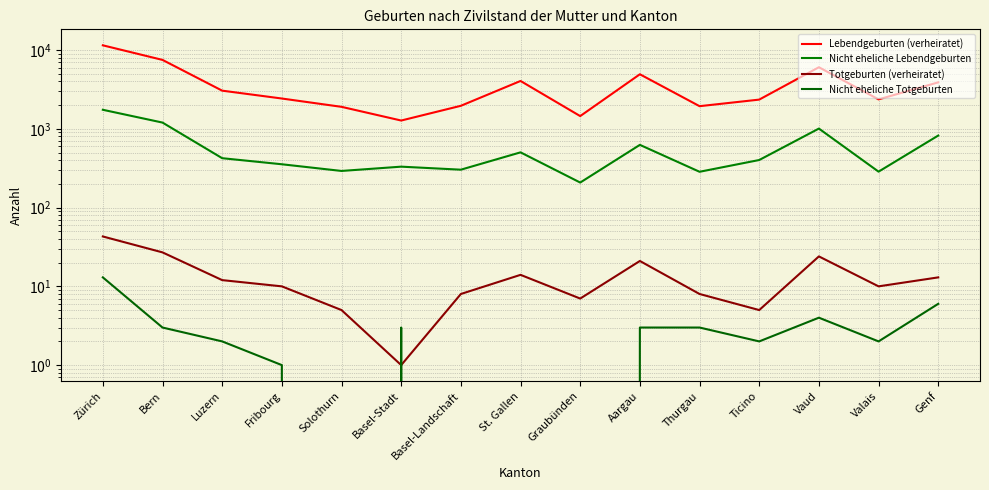

True or false: Lebendgeburten (verheiratet) and Nicht eheliche Totgeburten intersect in this chart.

False